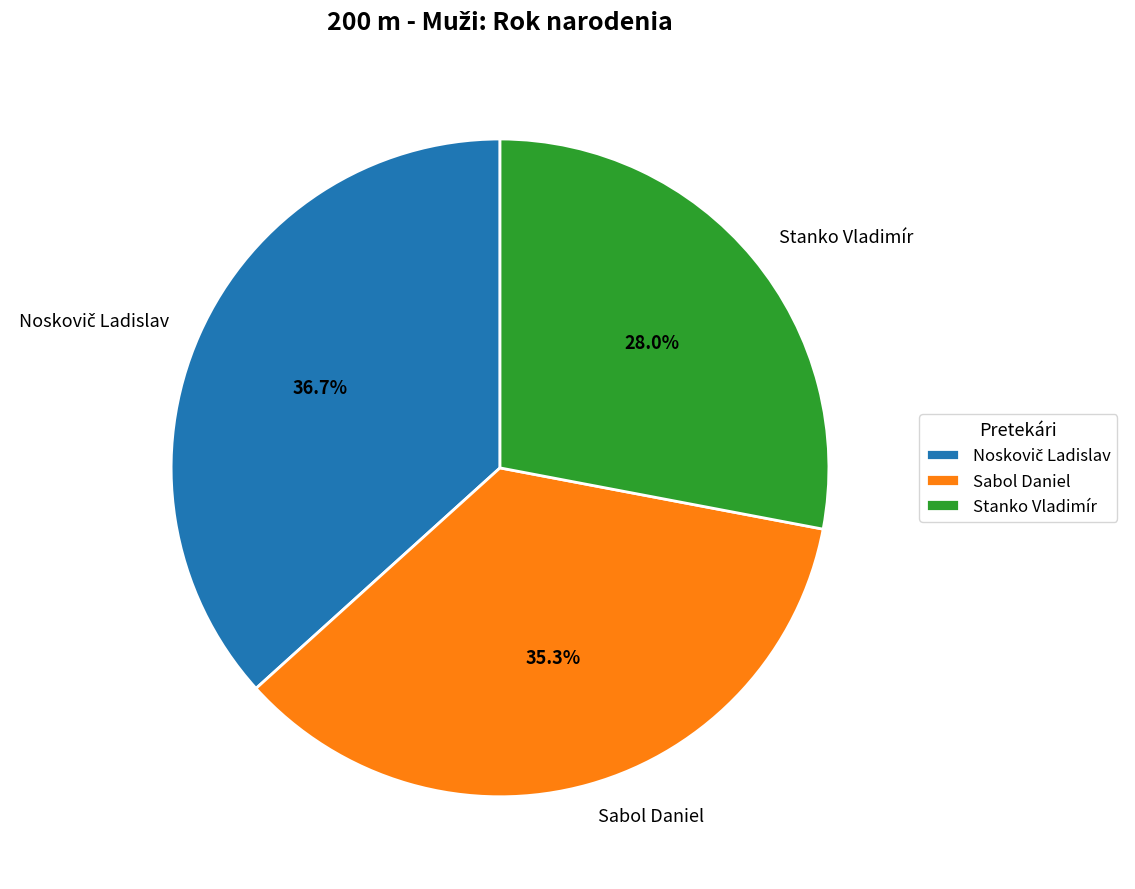

What is the smallest slice in the pie chart?

Stanko Vladimír